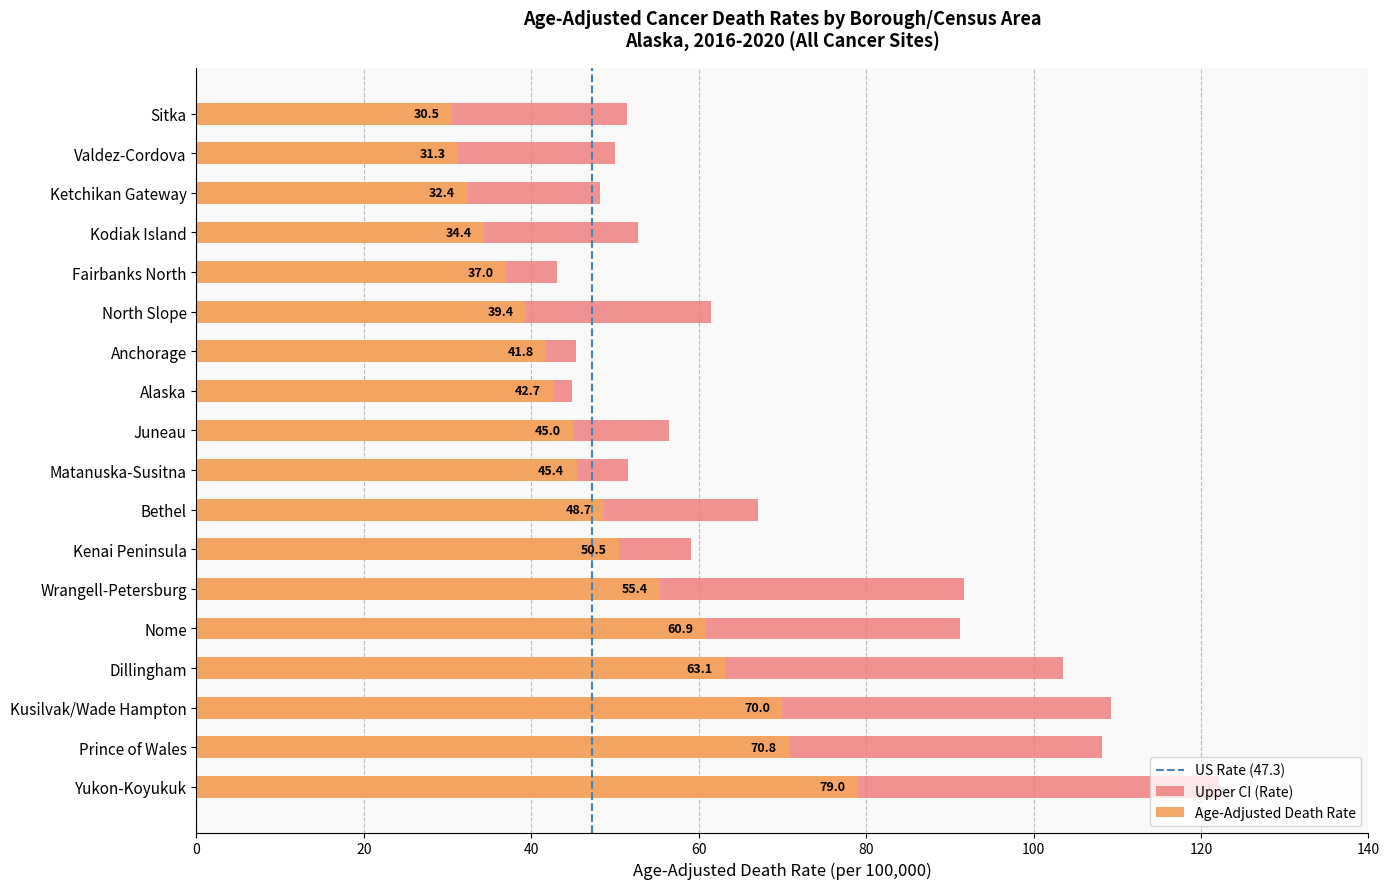

List the series in order of their peak value, highest first.

Upper CI, Age-Adjusted Death Rate